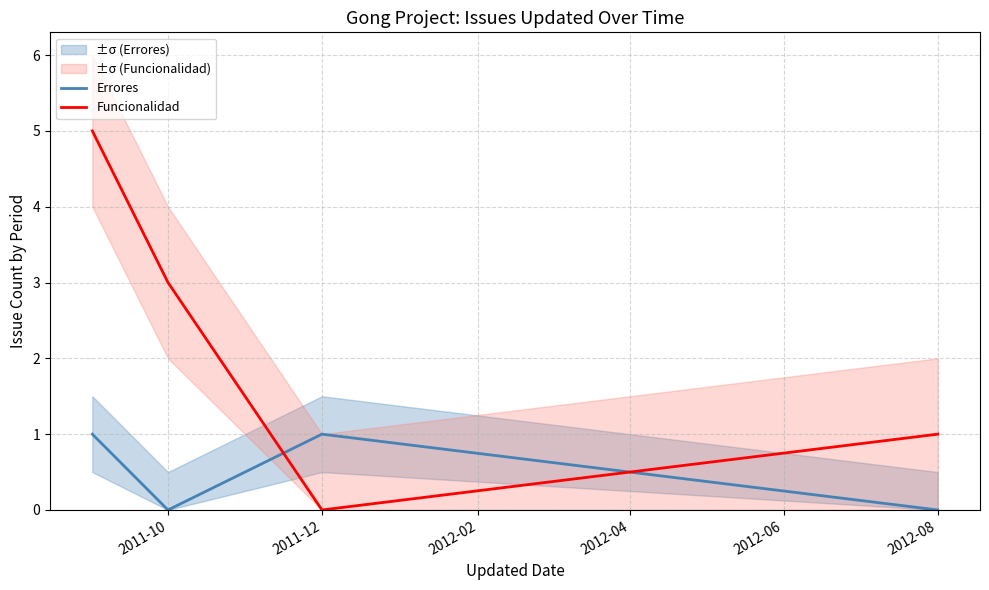

True or false: Funcionalidad has more than 2 interior local peaks.

False